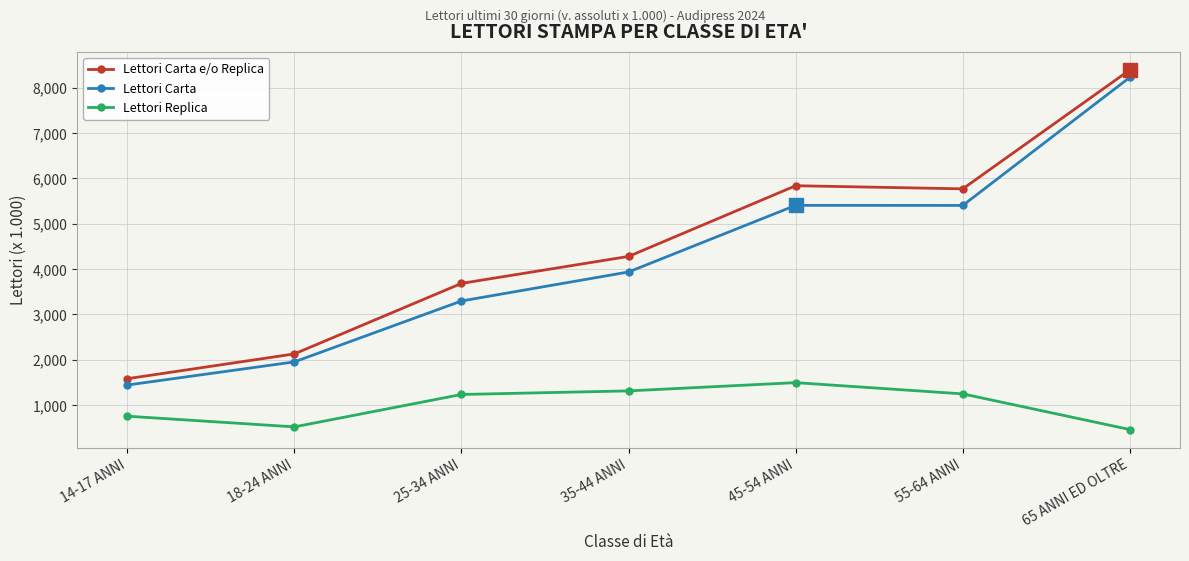

What are all the series names shown in the legend?

Lettori Carta e/o Replica, Lettori Carta, Lettori Replica